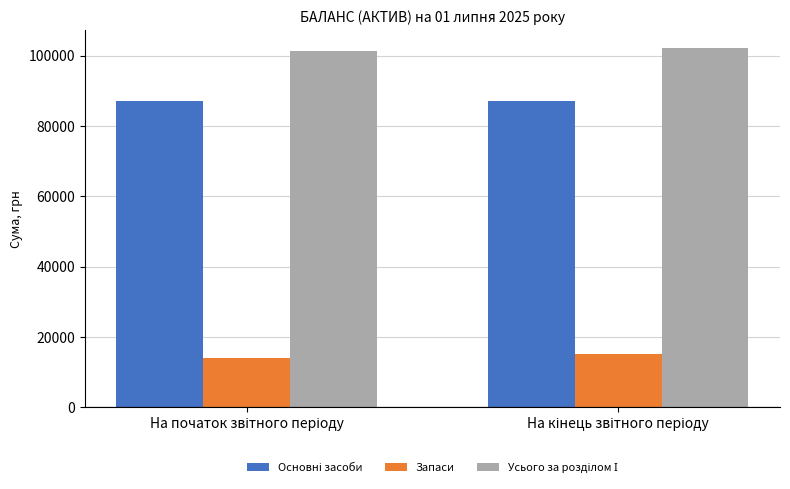

What is the minimum value shown in the chart?

14172